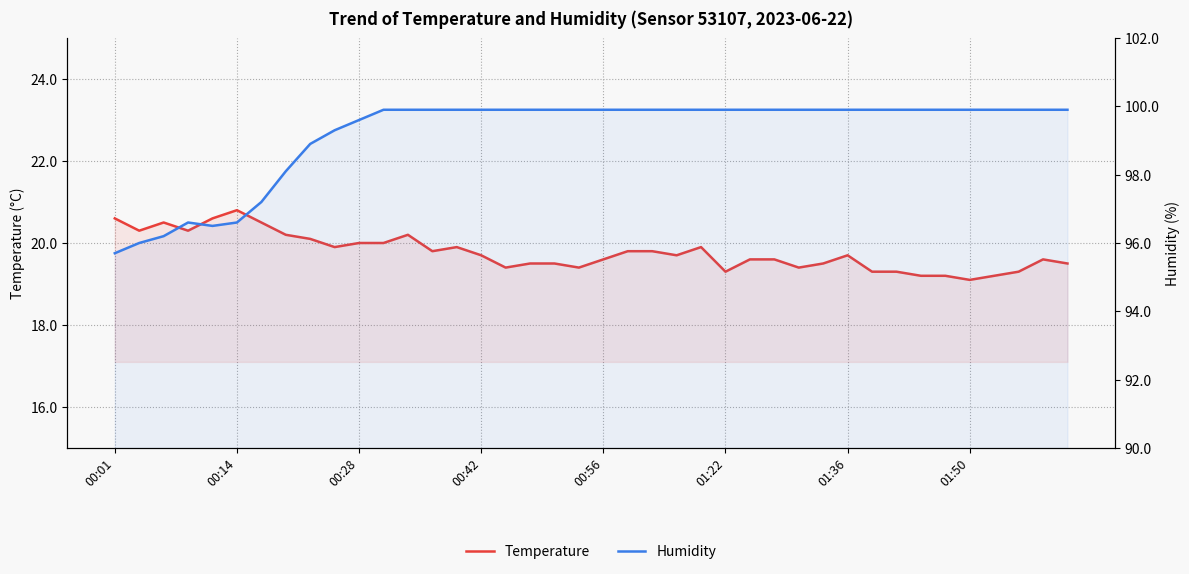

At 00:42, list the series in order from largest to smallest.

humidity, temperature